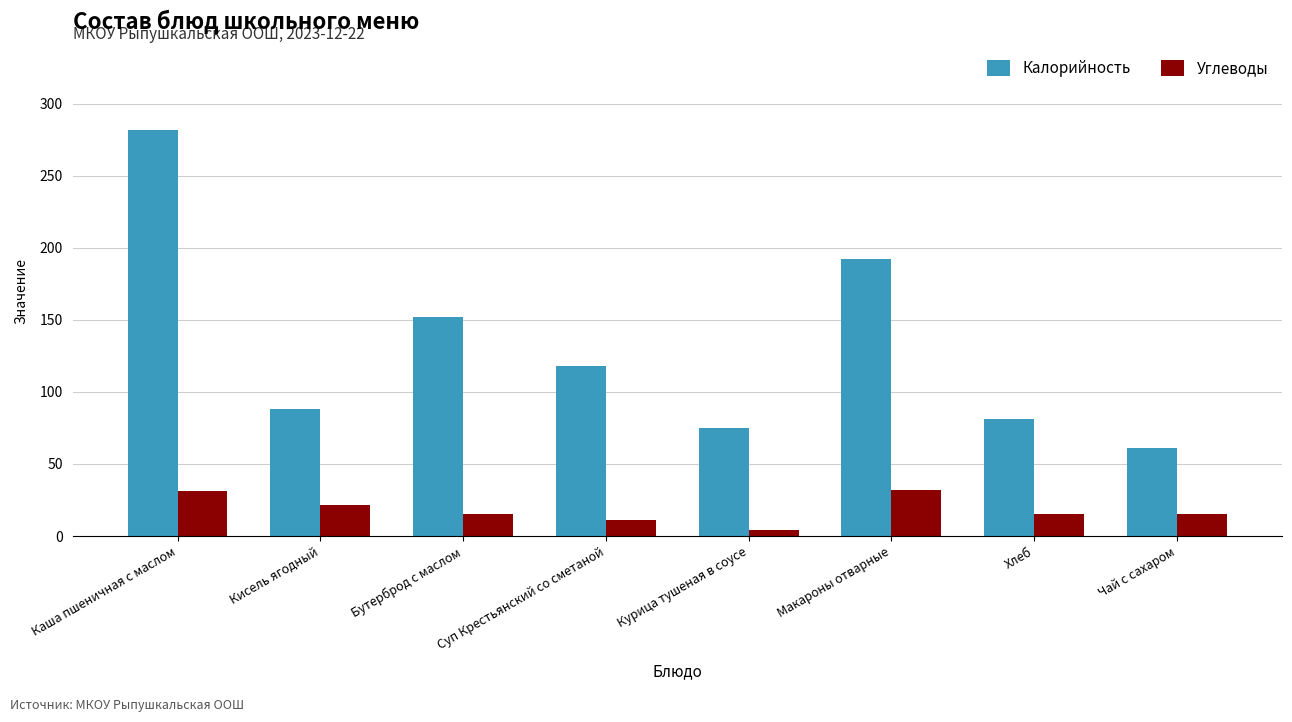

What are all the series names shown in the legend?

Калорийность, Углеводы